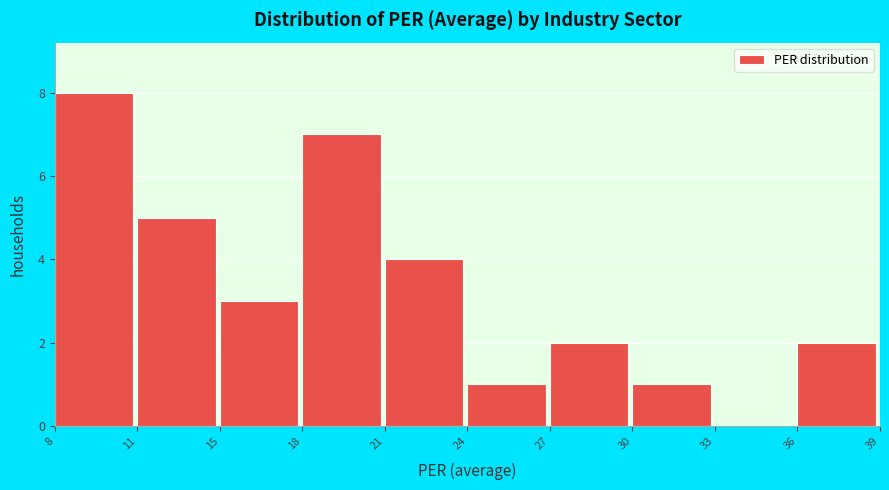

Reading left to right, extract all data points from this chart.

8=8	11=5	15=3	18=7	21=4	24=1	27=2	30=1	33=0	36=2